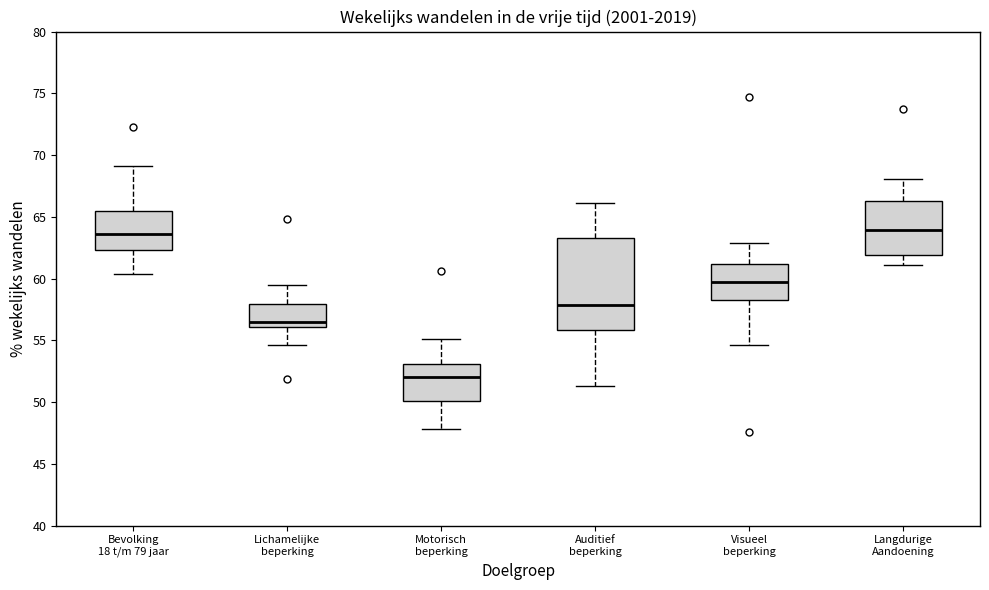

Where is the lower edge of the box for Bevolking 18 t/m 79 jaar on the y-axis? The values are not printed on the chart, so give them approximately, as read against the axis.

62.5